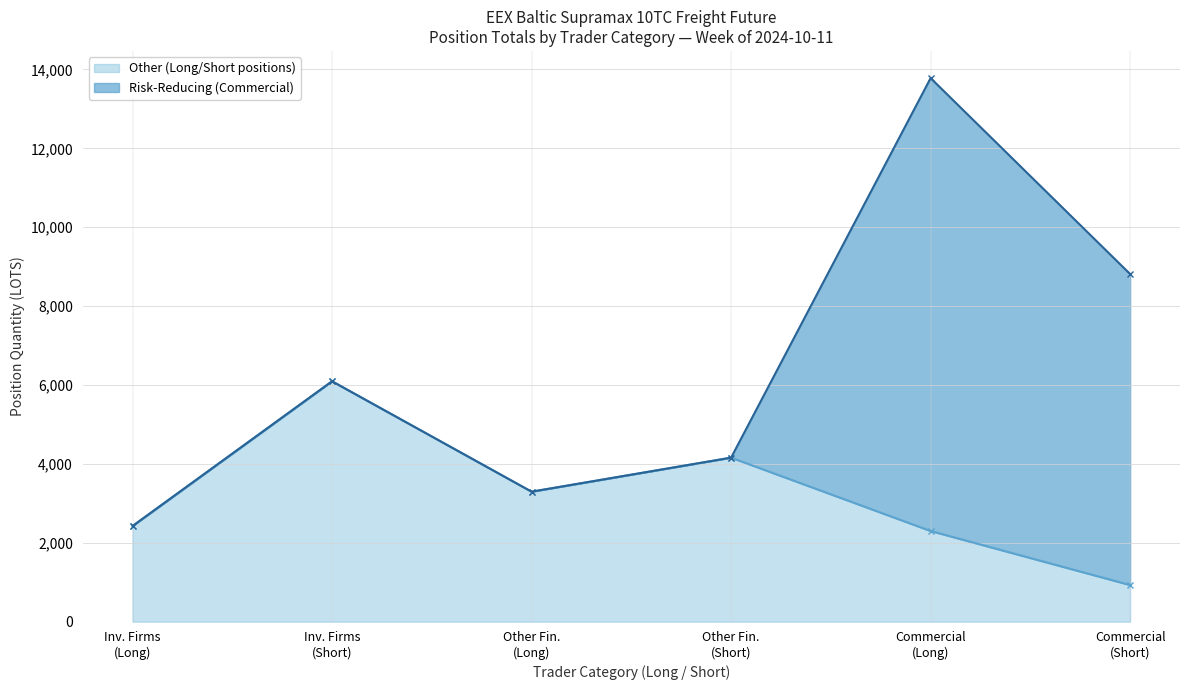

What is the minimum value for Other (Long/Short positions)?

928.0